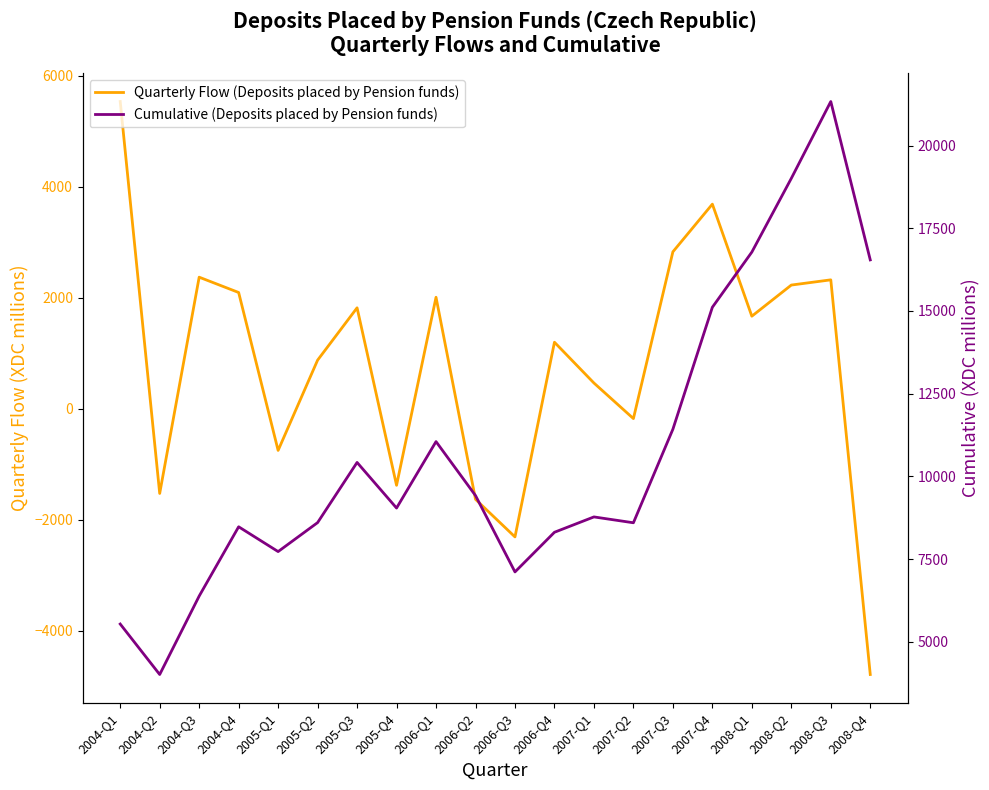

True or false: Quarterly Flow (Deposits placed by Pension funds) and Cumulative (Deposits placed by Pension funds) intersect in this chart.

False